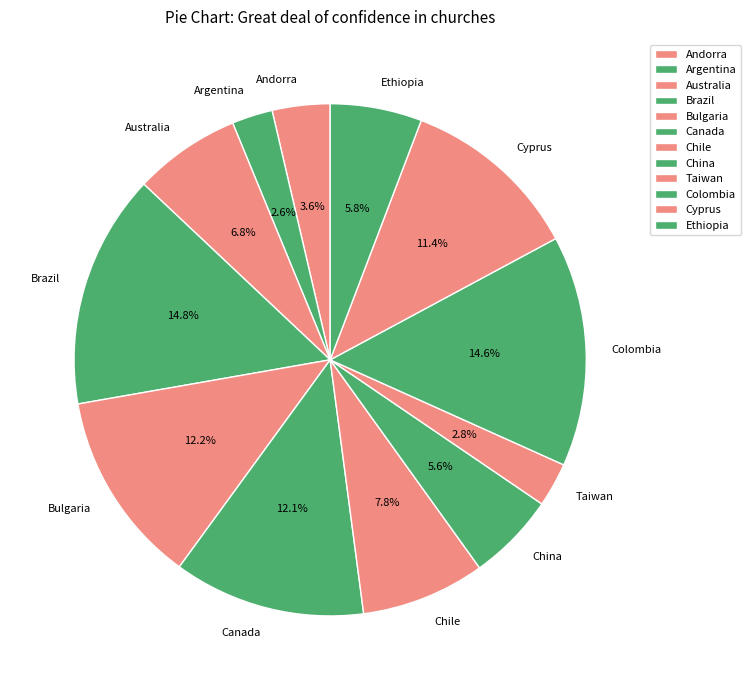

To the nearest percent, what percentage of the pie is Andorra?

4%